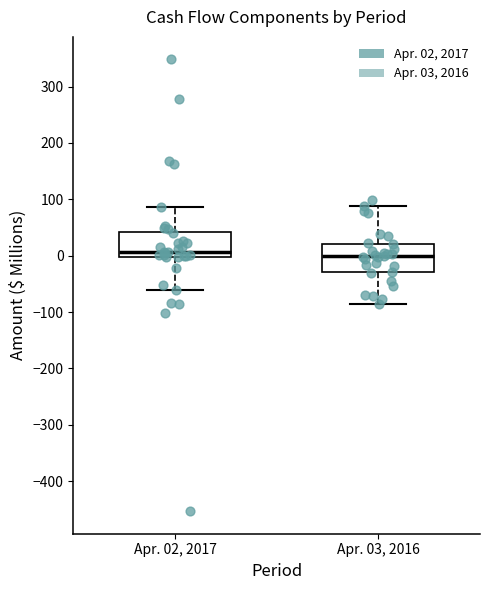

Reading left to right, read every box against the y-axis: the position of its median line, the range the box covers, and the ends of its whiskers. The values are not printed on the chart, so give them approximately, as read against the axis.

Apr. 02, 2017: median 10, box 0 to 40, whiskers -60 to 90
Apr. 03, 2016: median 0, box -30 to 20, whiskers -80 to 90